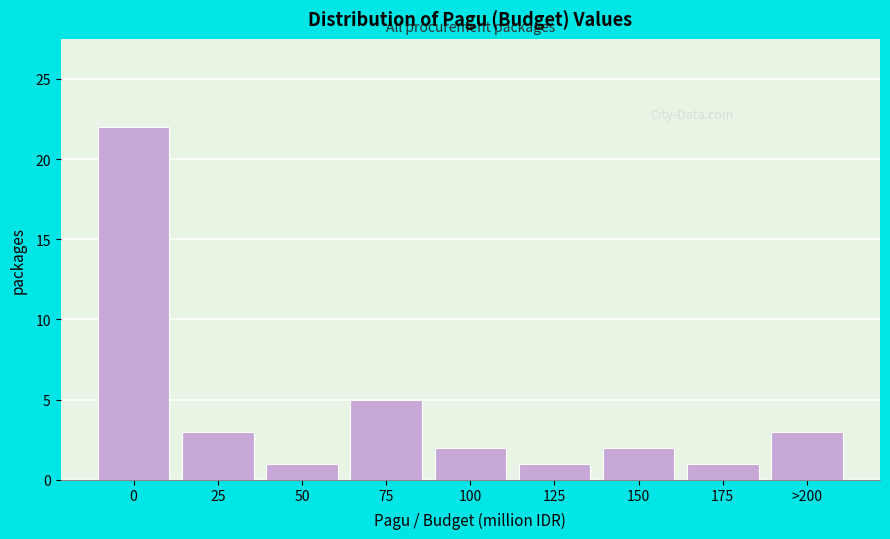

Reading left to right, transcribe all the data shown in this chart.

22	3	1	5	2	1	2	1	3